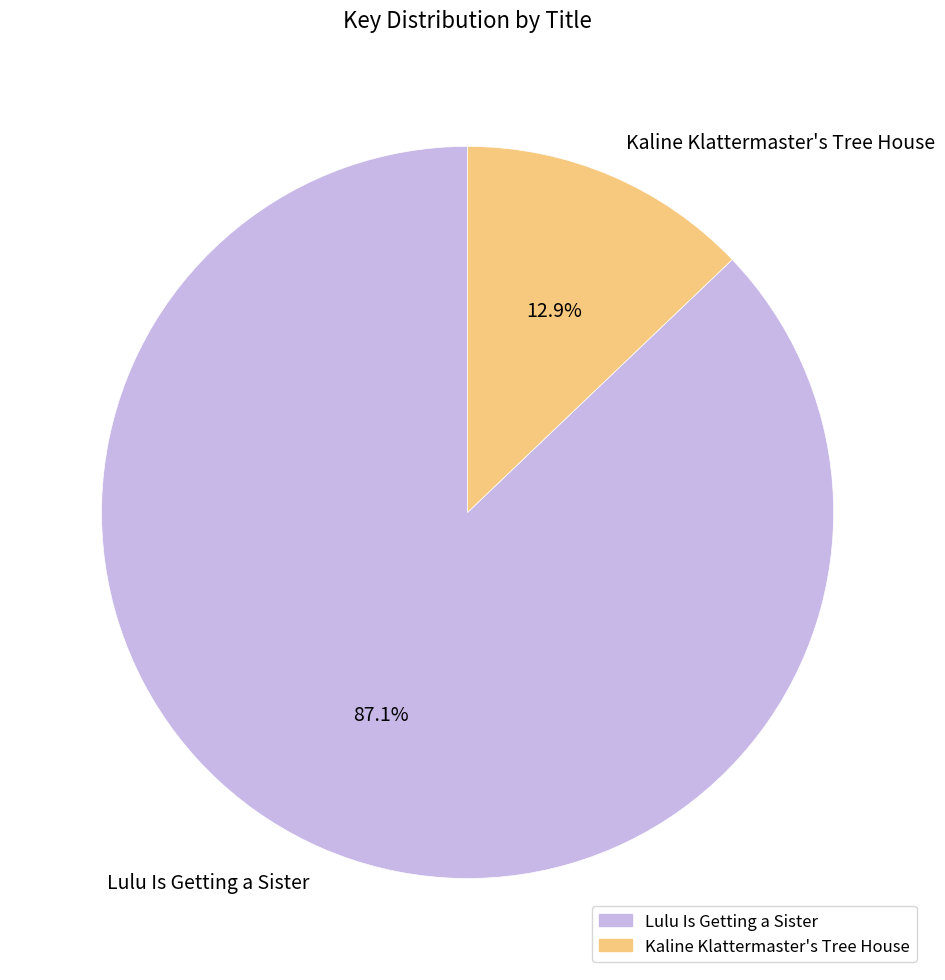

To the nearest percent, what portion does Kaline Klattermaster's Tree House represent?

13%